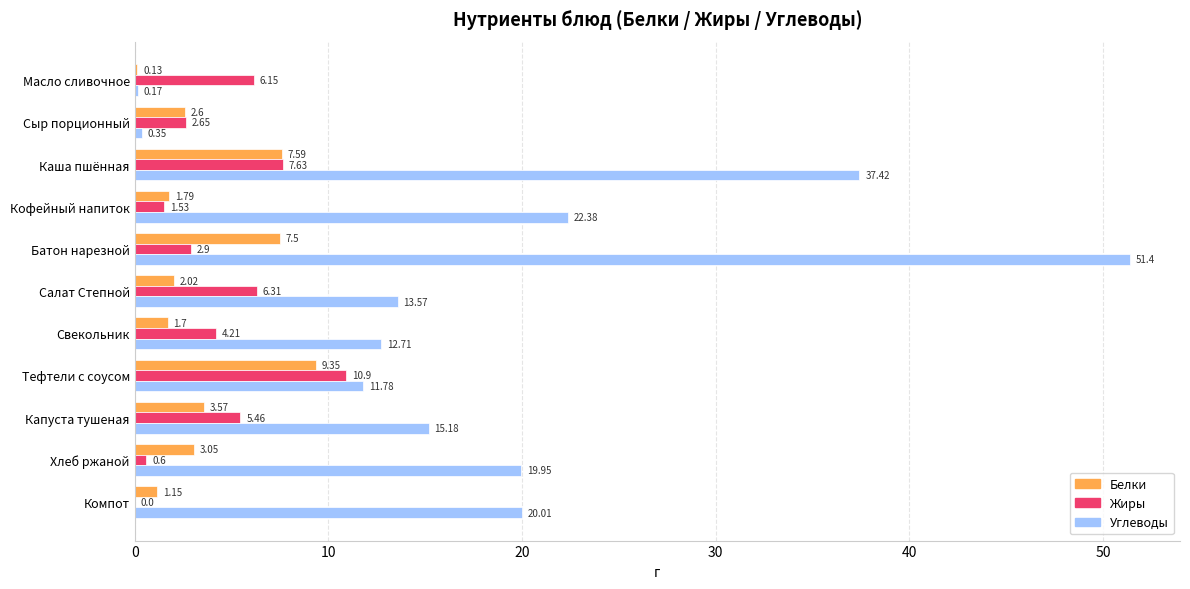

Where is Жиры nearest to the value 5?

Капуста тушеная